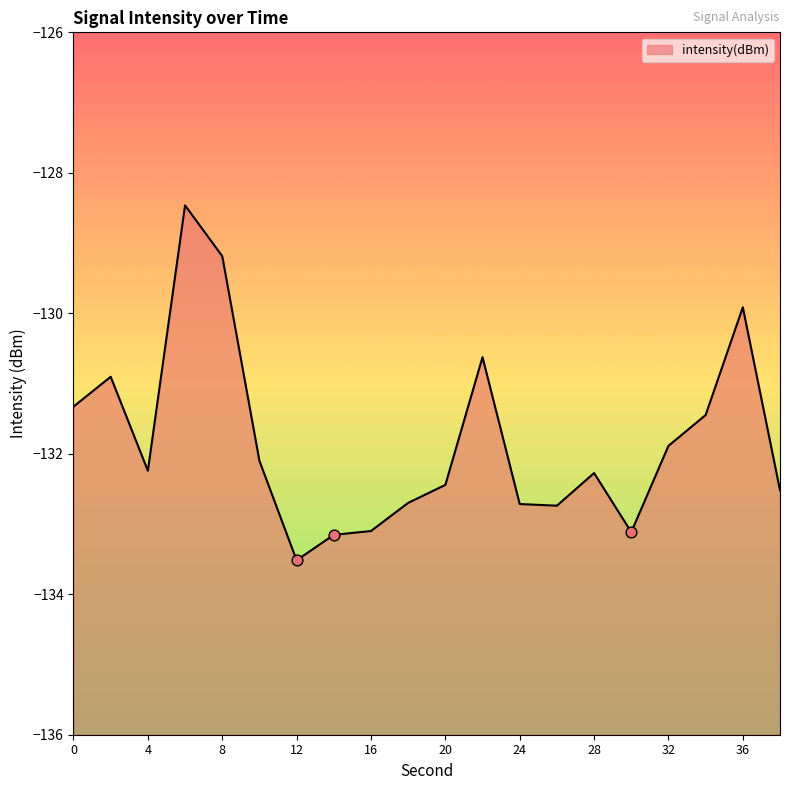

What is the change in value from 4 to 6?

+3.8